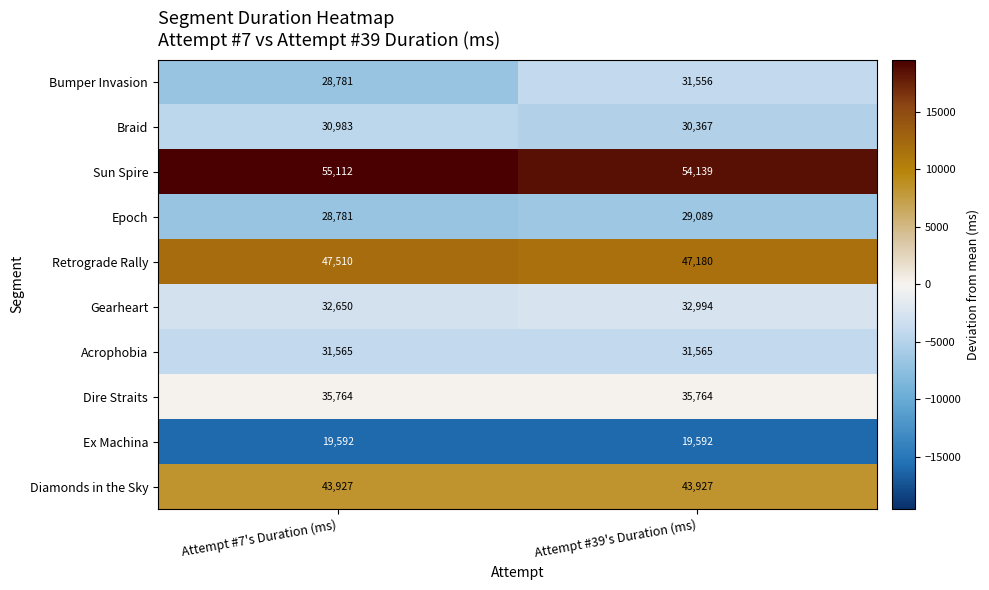

What is the total value across all series at Attempt #39's Duration (ms)?

356173